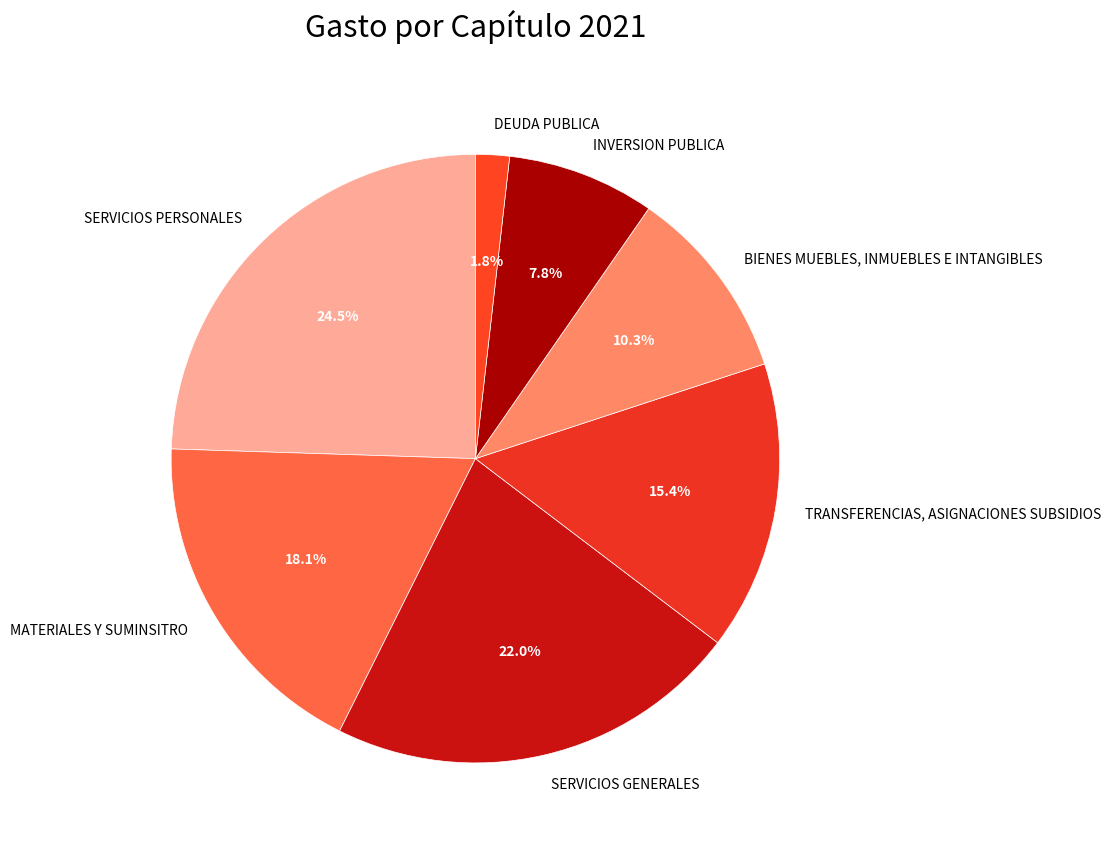

Does TRANSFERENCIAS, ASIGNACIONES SUBSIDIOS represent more than half of the total?

No